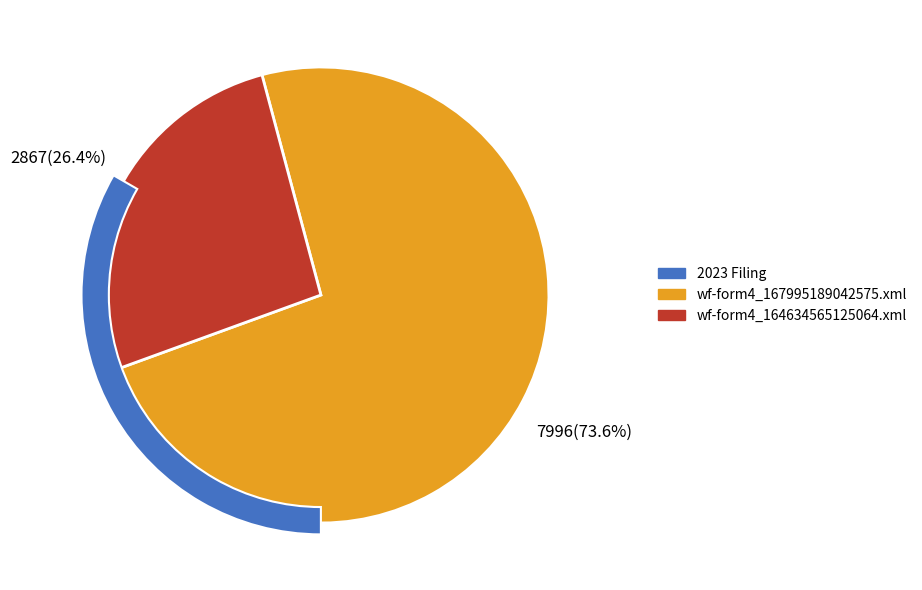

Count the number of slices in the pie.

2